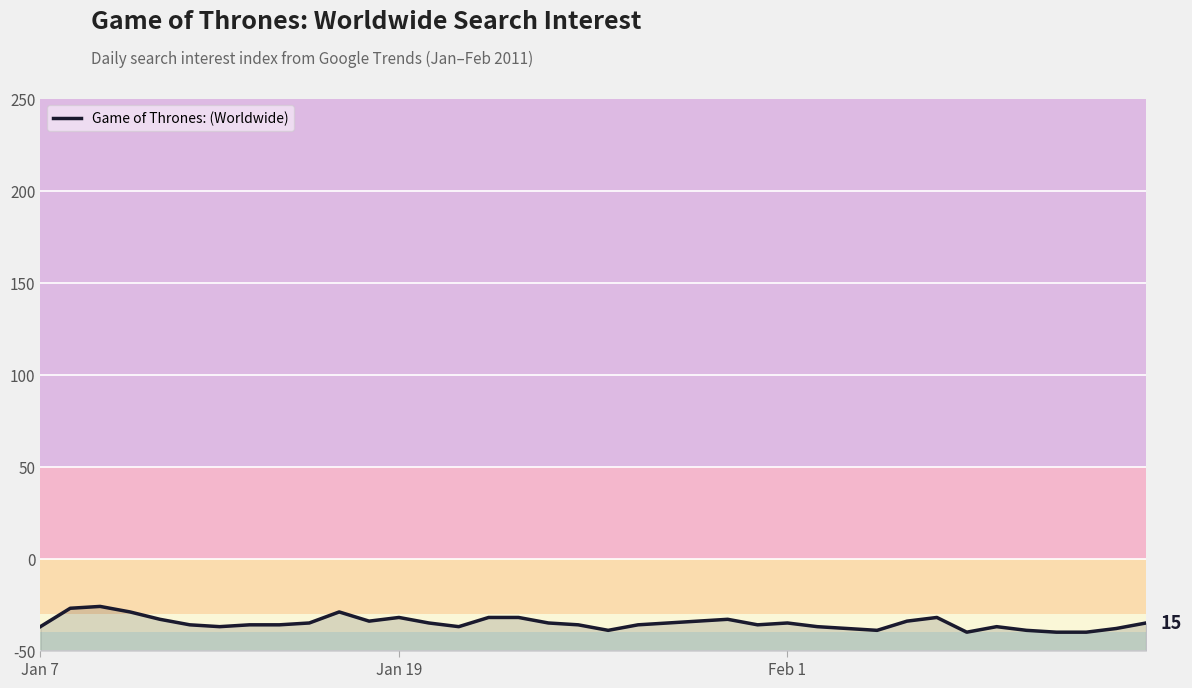

How many points are lower than both their immediate neighbors (excluding endpoints)?

7